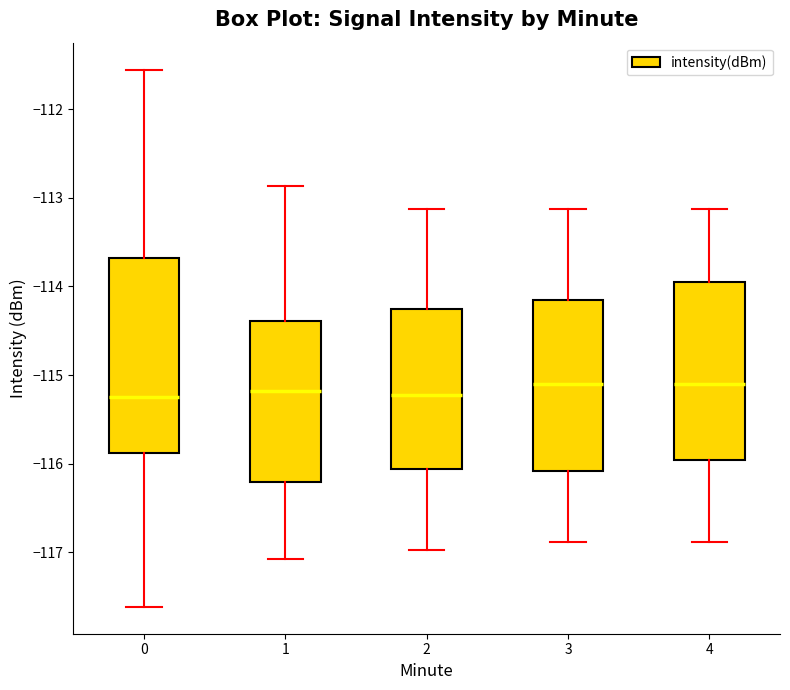

Reading left to right, transcribe this box plot: for each box, give where its median line is, the range the box spans, and where its two whiskers end, as read against the y-axis. The values are not printed on the chart, so give them approximately, as read against the axis.

0: median -115.3, box -115.9 to -113.7, whiskers -117.6 to -111.6
1: median -115.2, box -116.2 to -114.4, whiskers -117.1 to -112.9
2: median -115.2, box -116.1 to -114.3, whiskers -117.0 to -113.1
3: median -115.1, box -116.1 to -114.1, whiskers -116.9 to -113.1
4: median -115.1, box -116.0 to -113.9, whiskers -116.9 to -113.1